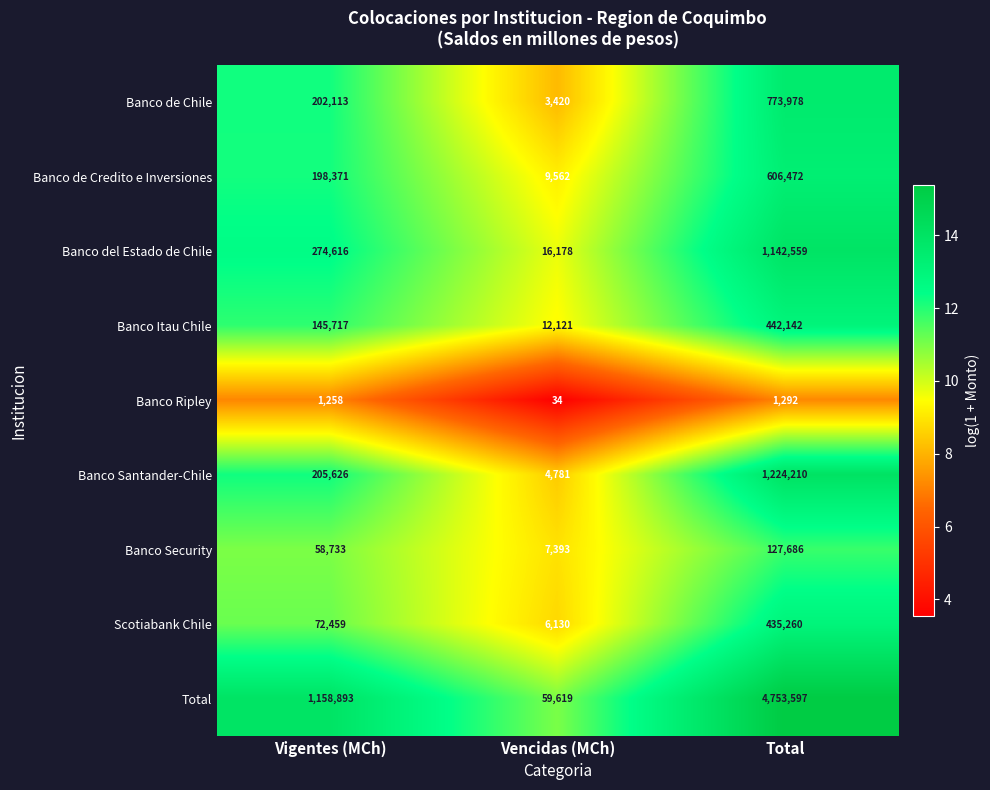

Rank the series by their maximum value, from lowest to highest.

Banco Ripley, Banco Security, Scotiabank Chile, Banco Itau Chile, Banco de Credito e Inversiones, Banco de Chile, Banco del Estado de Chile, Banco Santander-Chile, Total